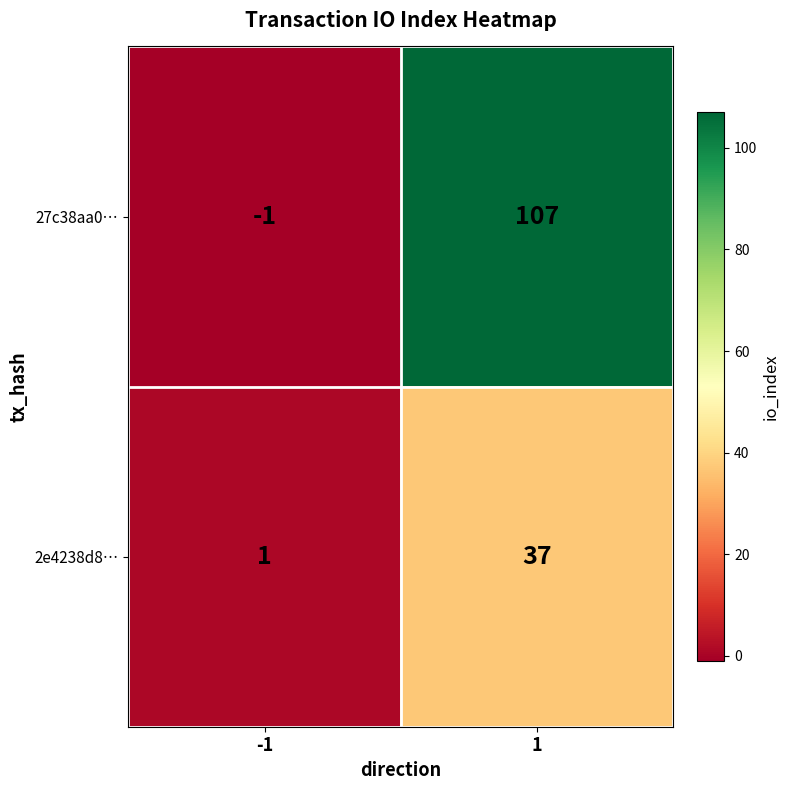

What is the spread (max minus min) of values at 1?

70